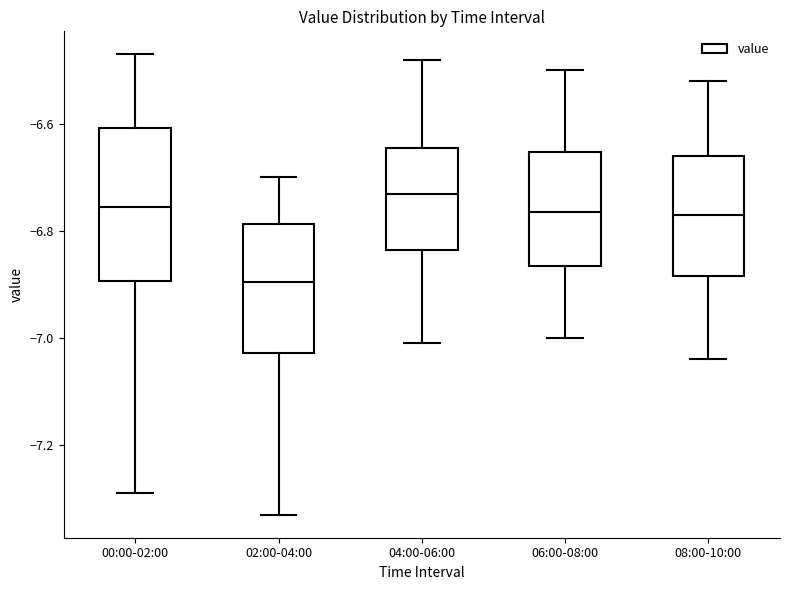

Reading left to right, transcribe this box plot: for each box, give where its median line is, the range the box spans, and where its two whiskers end, as read against the y-axis. The values are not printed on the chart, so give them approximately, as read against the axis.

00:00-02:00: median -6.76, box -6.90 to -6.60, whiskers -7.28 to -6.46
02:00-04:00: median -6.90, box -7.02 to -6.78, whiskers -7.32 to -6.70
04:00-06:00: median -6.72, box -6.84 to -6.64, whiskers -7.00 to -6.48
06:00-08:00: median -6.76, box -6.86 to -6.66, whiskers -7.00 to -6.50
08:00-10:00: median -6.76, box -6.88 to -6.66, whiskers -7.04 to -6.52